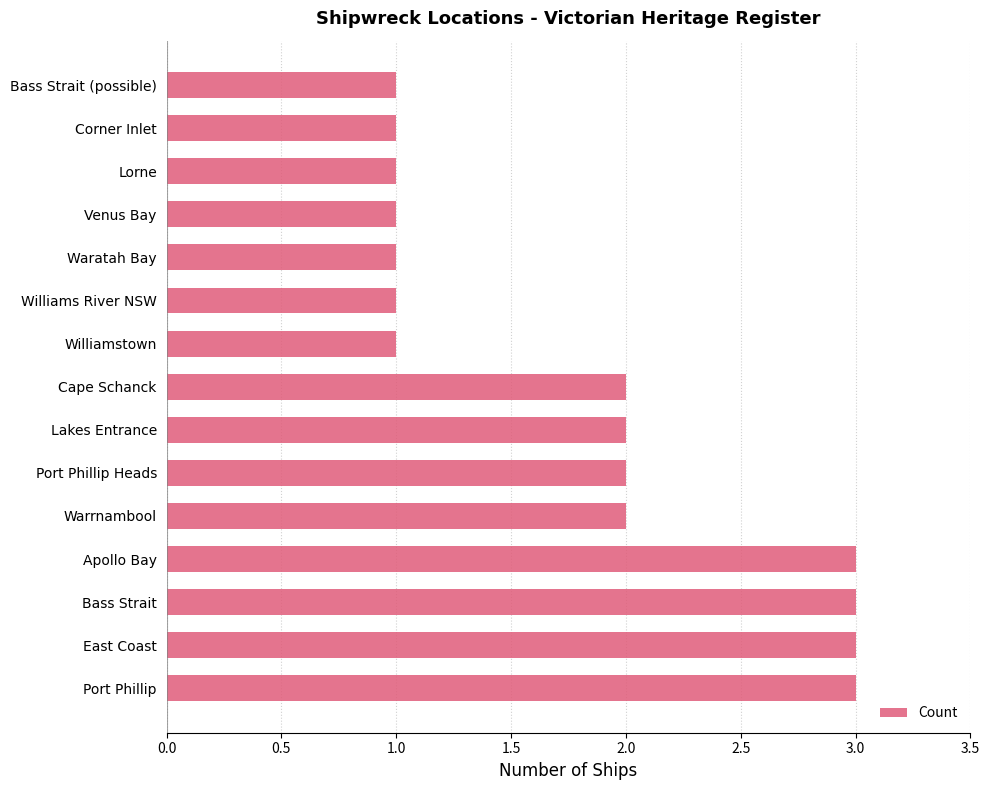

What is the maximum value shown in the chart?

3